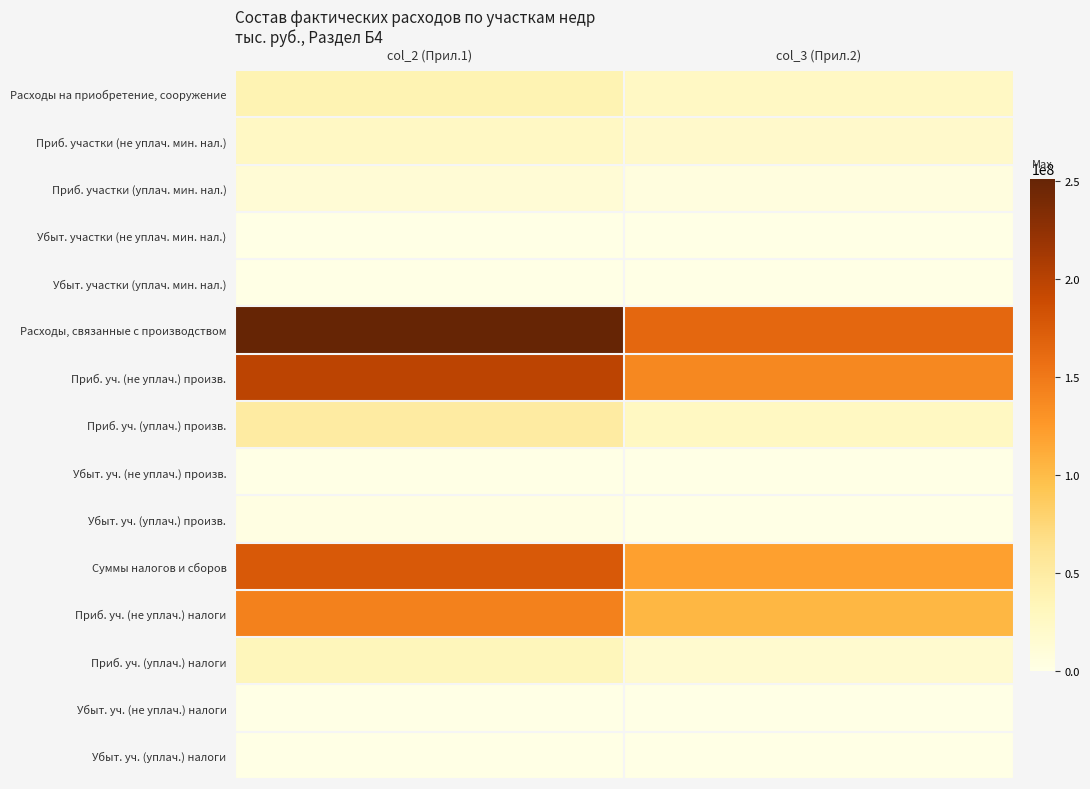

Reading left to right, what are all the values shown in this chart?

Расходы на приобретение, сооружение: col_2 (Прил.1)=37317493	col_3 (Прил.2)=25364983
Приб. участки (не уплач. мин. нал.): col_2 (Прил.1)=24845396	col_3 (Прил.2)=19630543
Приб. участки (уплач. мин. нал.): col_2 (Прил.1)=12006102	col_3 (Прил.2)=5720483
Убыт. участки (не уплач. мин. нал.): col_2 (Прил.1)=64306	col_3 (Прил.2)=3773
Убыт. участки (уплач. мин. нал.): col_2 (Прил.1)=401689	col_3 (Прил.2)=10184
Расходы, связанные с производством: col_2 (Прил.1)=251229700	col_3 (Прил.2)=164403446
Приб. уч. (не уплач.) произв.: col_2 (Прил.1)=197710638	col_3 (Прил.2)=137575967
Приб. уч. (уплач.) произв.: col_2 (Прил.1)=50979770	col_3 (Прил.2)=26532021
Убыт. уч. (не уплач.) произв.: col_2 (Прил.1)=239514	col_3 (Прил.2)=198248
Убыт. уч. (уплач.) произв.: col_2 (Прил.1)=2299778	col_3 (Прил.2)=97210
Суммы налогов и сборов: col_2 (Прил.1)=176044334	col_3 (Прил.2)=120064873
Приб. уч. (не уплач.) налоги: col_2 (Прил.1)=143718216	col_3 (Прил.2)=103075216
Приб. уч. (уплач.) налоги: col_2 (Прил.1)=31429592	col_3 (Прил.2)=16904496
Убыт. уч. (не уплач.) налоги: col_2 (Прил.1)=49069	col_3 (Прил.2)=64406
Убыт. уч. (уплач.) налоги: col_2 (Прил.1)=847457	col_3 (Прил.2)=20755